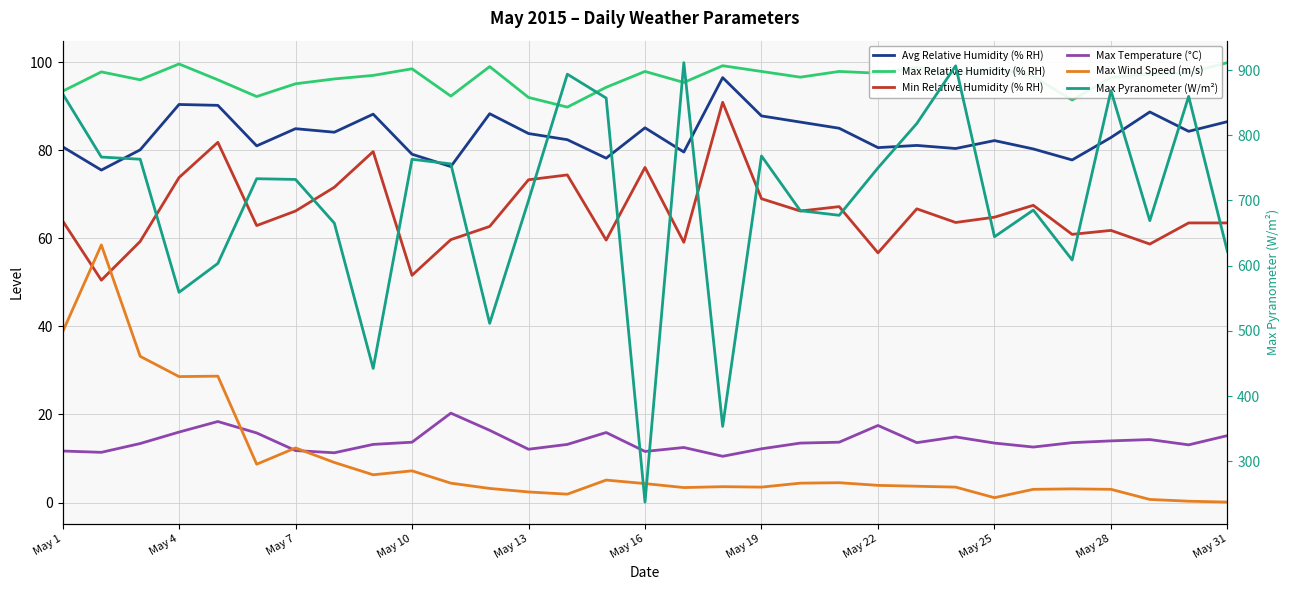

Is the value of Avg Relative Humidity (% RH) at 26 greater than the value of Max Relative Humidity (% RH) at 27?

No